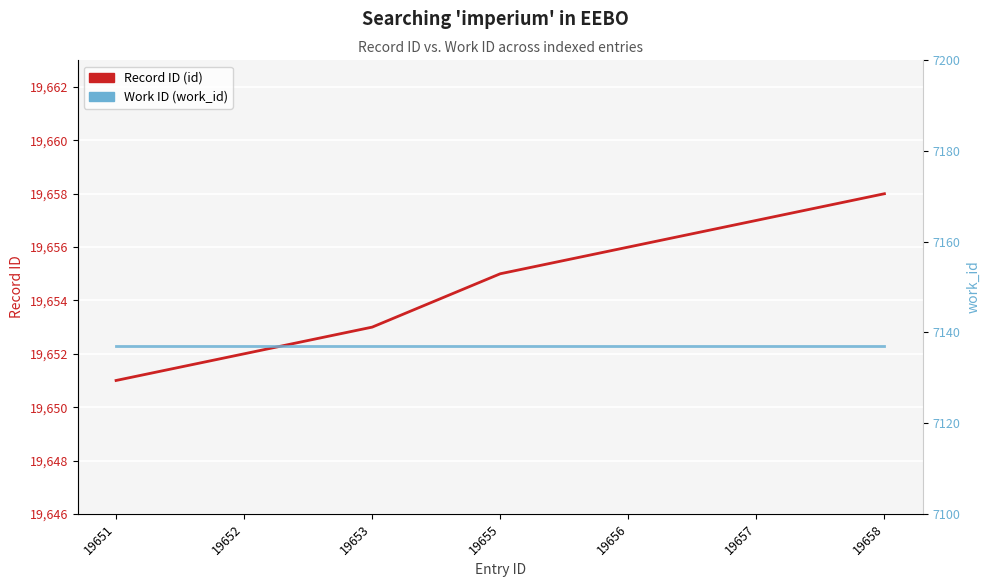

What are all the series names shown in the legend?

Record ID (id), Work ID (work_id)